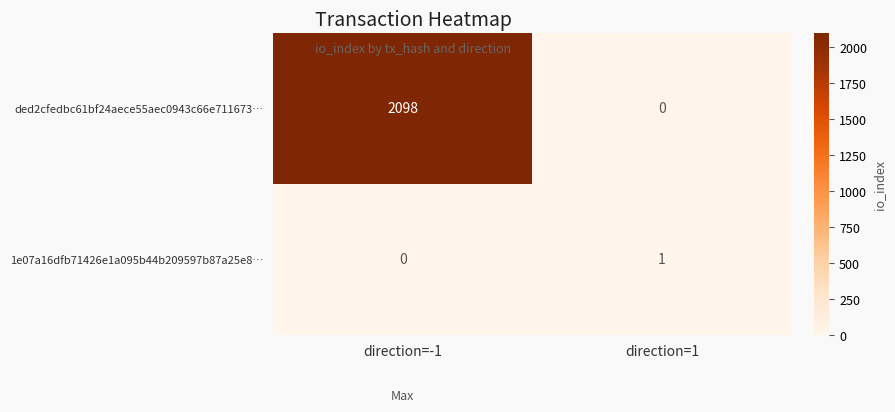

True or false: 1e07a16dfb71426e1a095b44b209597b87a25e8… has a value of 0 at direction=-1.

True